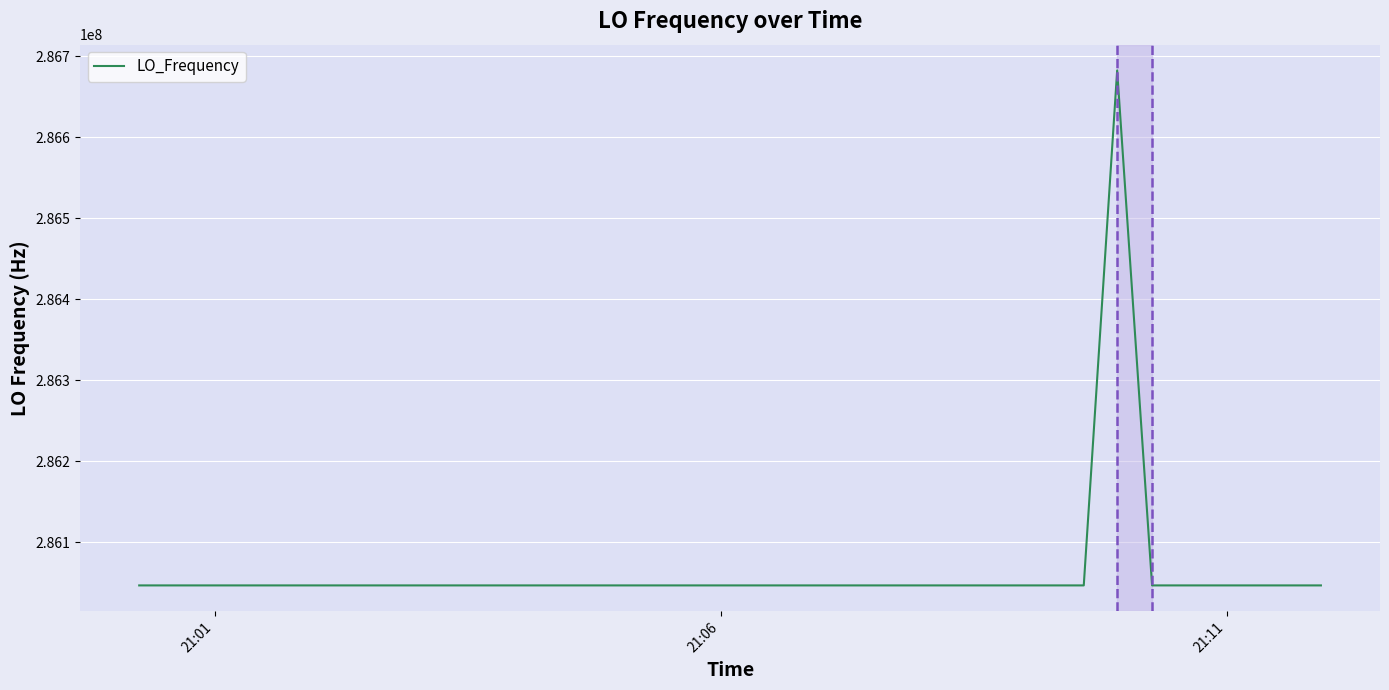

How many categories are shown in the chart?

40